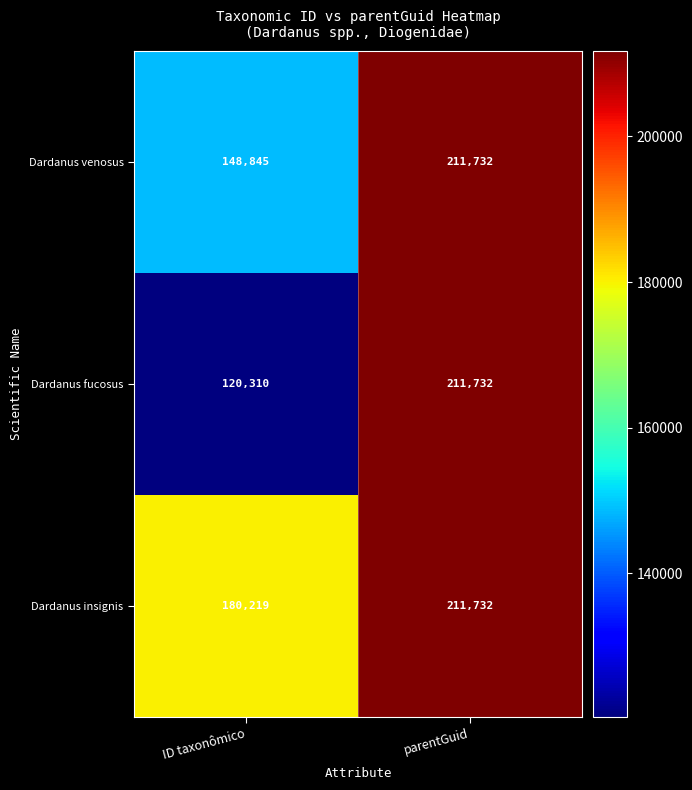

Reading right to left, extract all data points from this chart.

Dardanus venosus: 211732	148845
Dardanus fucosus: 211732	120310
Dardanus insignis: 211732	180219